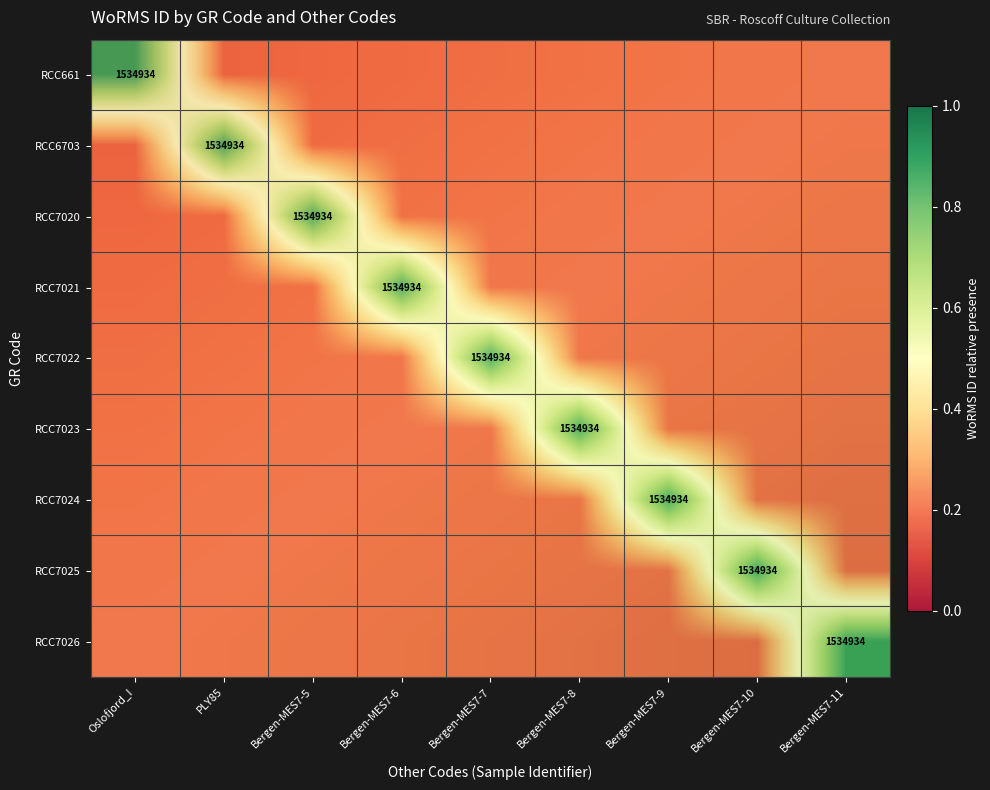

Rank the categories by RCC7020 value from lowest to highest.

Oslofjord_I, PLY85, Bergen-MES7-6, Bergen-MES7-7, Bergen-MES7-8, Bergen-MES7-9, Bergen-MES7-10, Bergen-MES7-11, Bergen-MES7-5